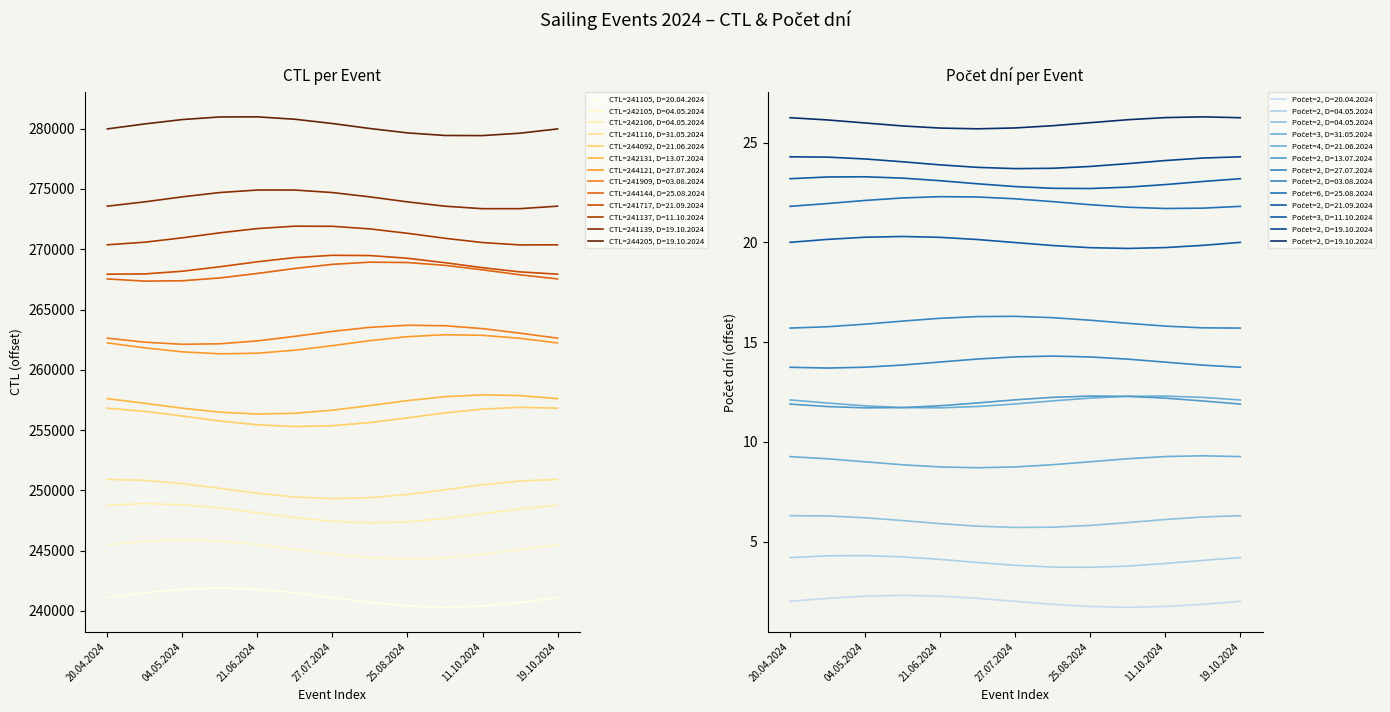

Which series has the largest range (max minus min)?

CTL